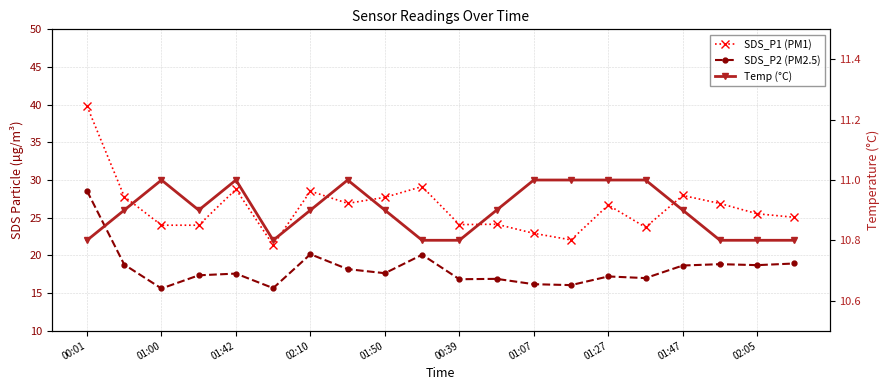

What are all the series names shown in the legend?

SDS_P1 (PM1), SDS_P2 (PM2.5), Temp (°C)